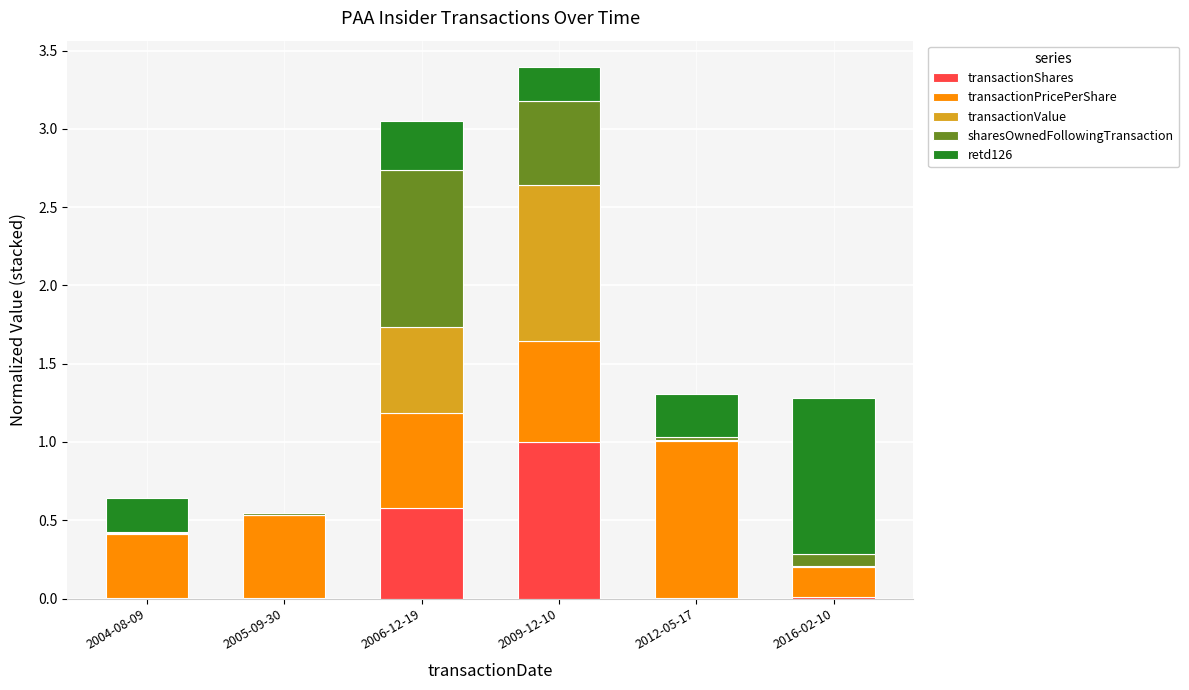

What is the total value across all series at 2009-12-10?

3.4